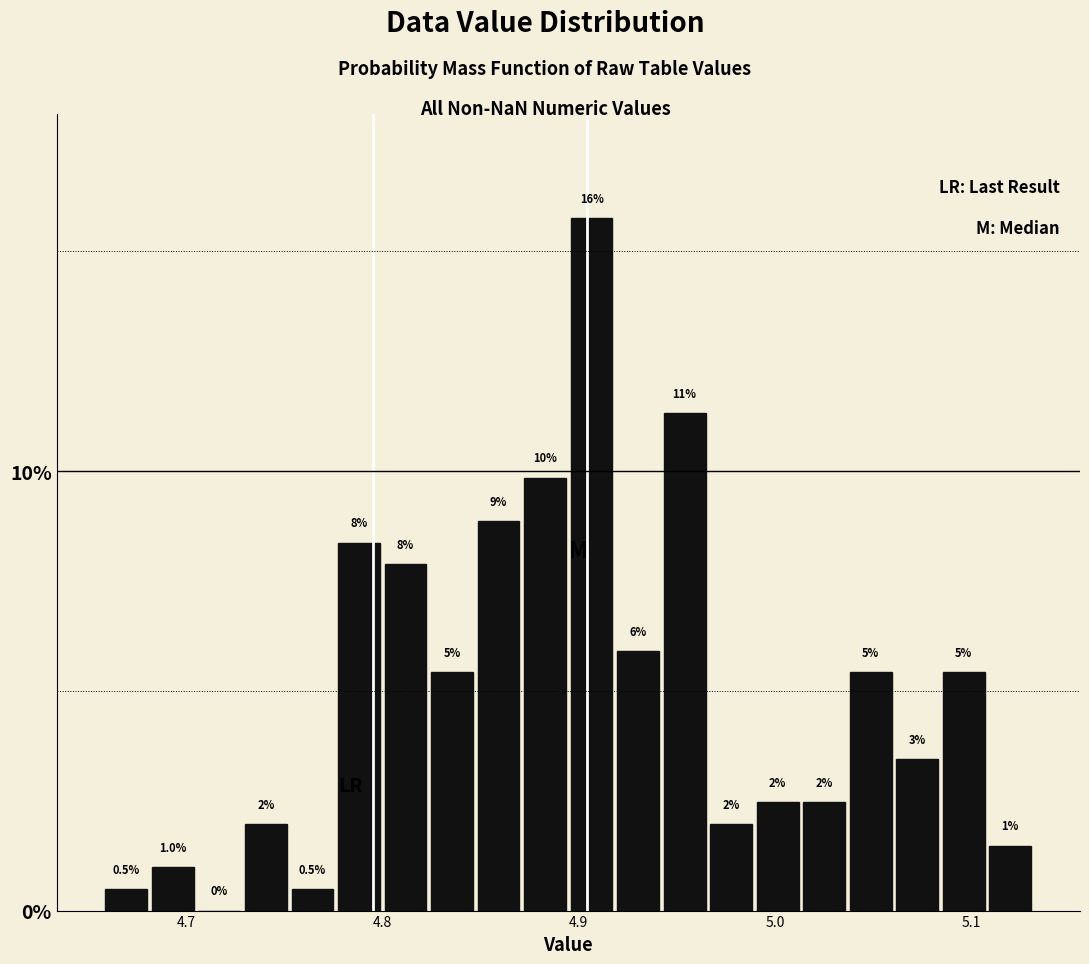

Read against the x-axis, roughly where is the centre of the tallest bar?

4.91